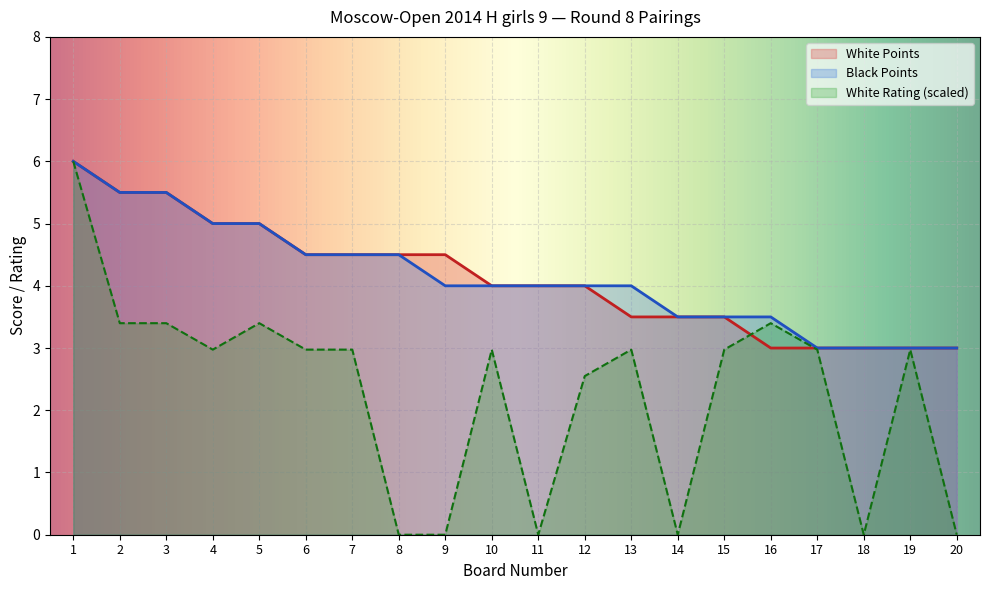

What is the difference between the White Points values at 5 and 11?

1.0